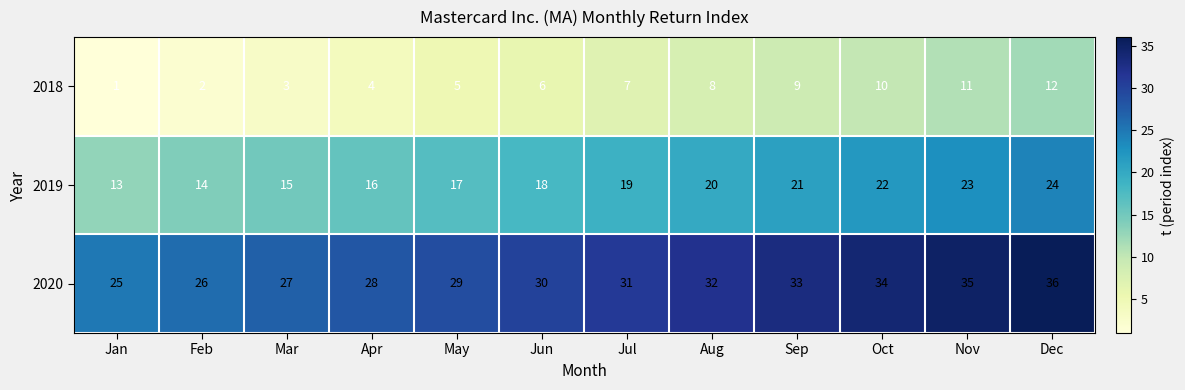

Rank the series by their average value, from highest to lowest.

2020, 2019, 2018